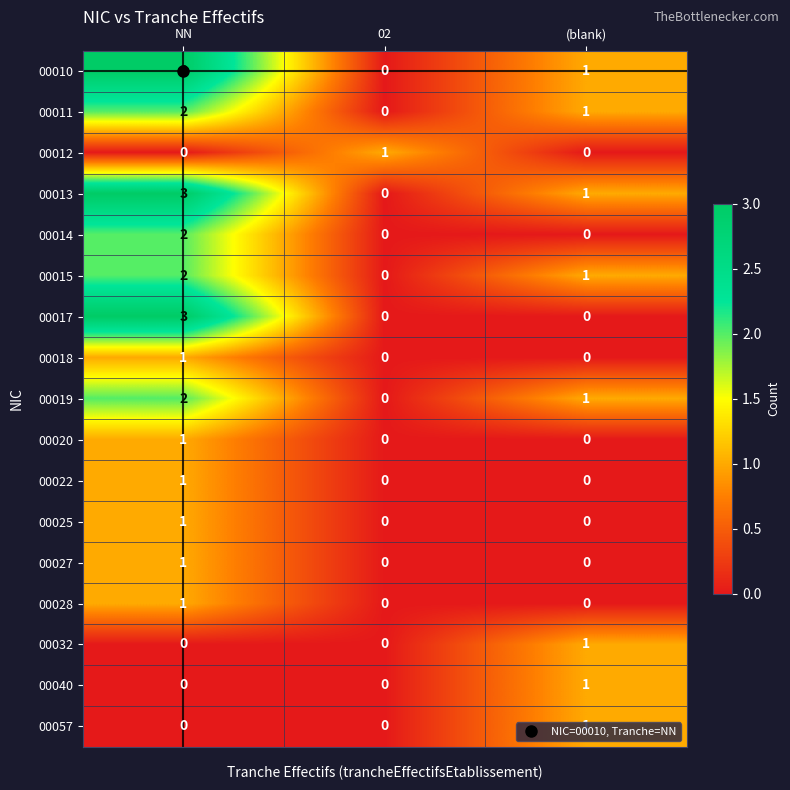

What is the difference between the highest and lowest values at NN?

3